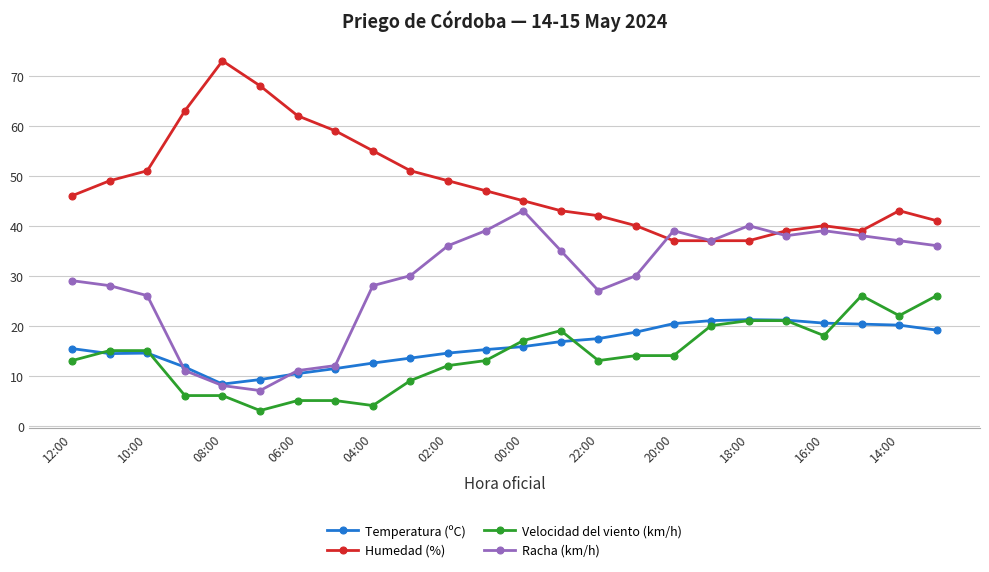

True or false: Racha (km/h) has more than 1 interior local peaks.

True